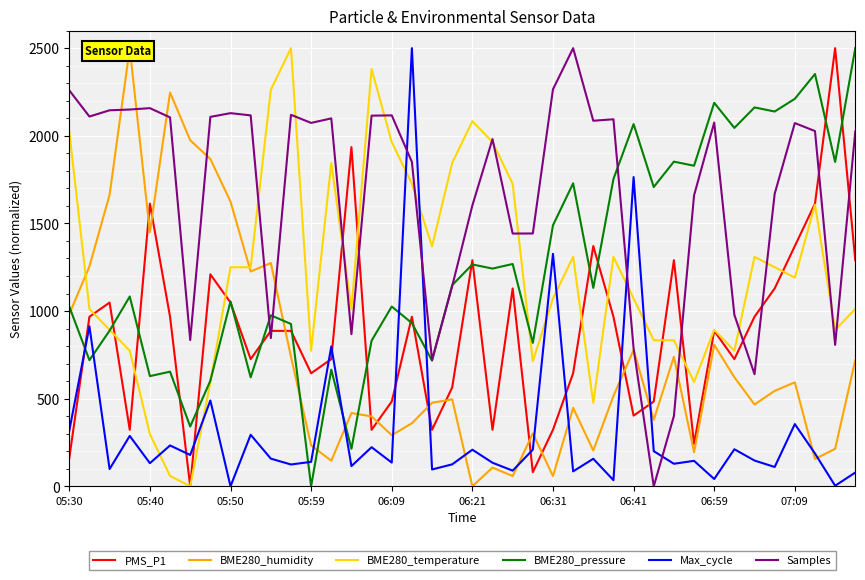

Where is BME280_pressure nearest to the value 1250?

21